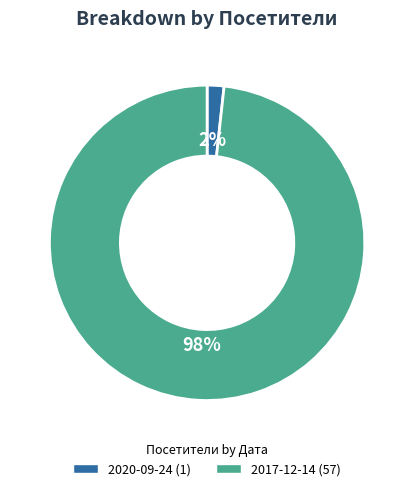

Does 2017-12-14 represent more than half of the total?

Yes